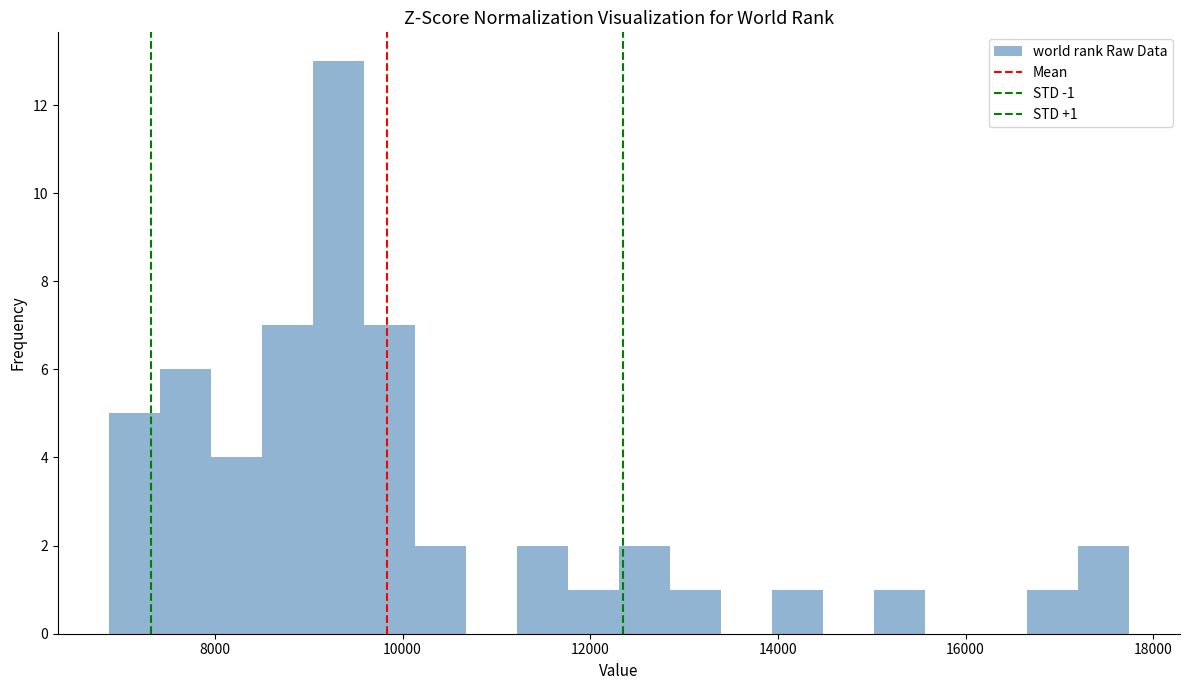

Around what value on the x-axis is the tallest bar? Give the approximate position of its centre, as read against the axis.

9400